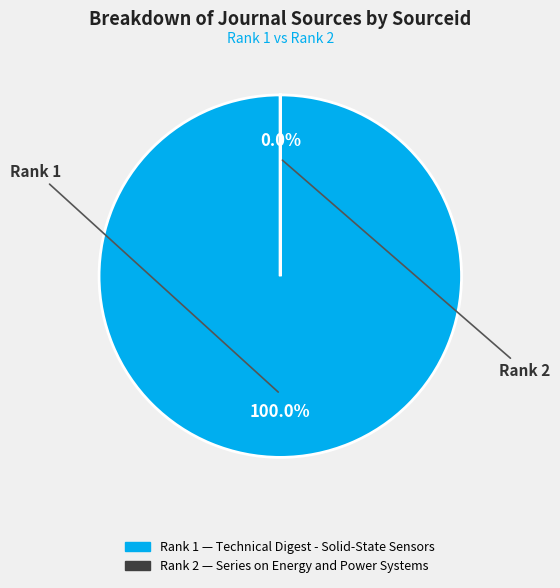

Count the number of slices in the pie.

2